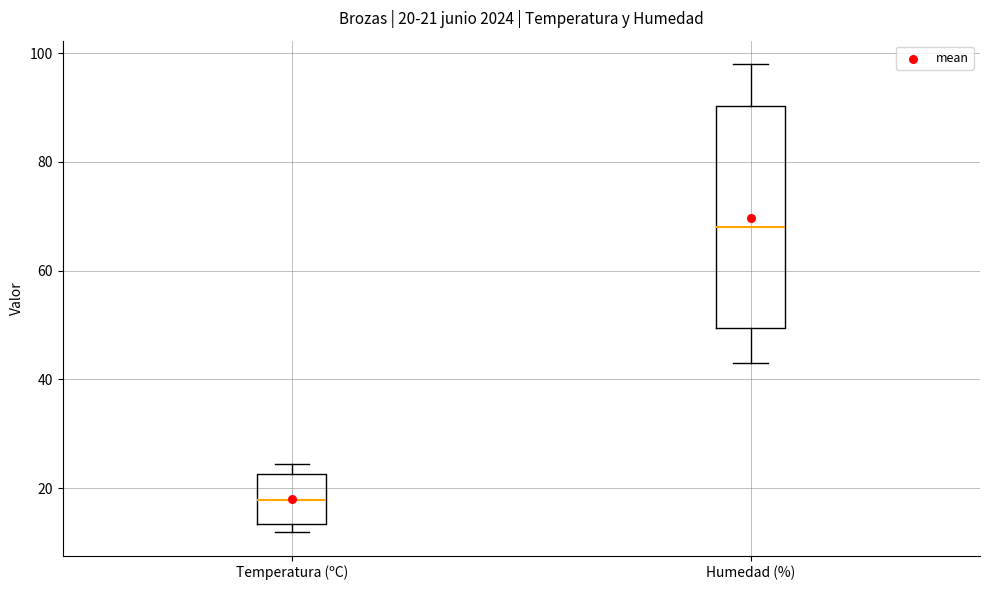

Which box's median line is the lowest?

Temperatura (ºC)